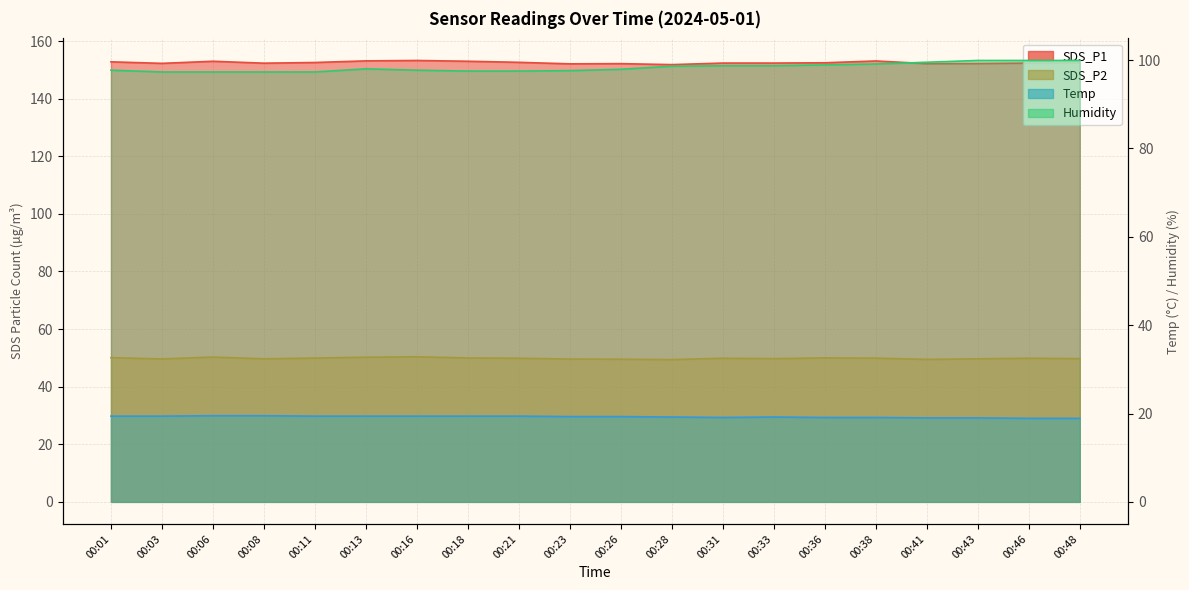

What is the difference between the Humidity values at 00:28 and 00:11?

1.3